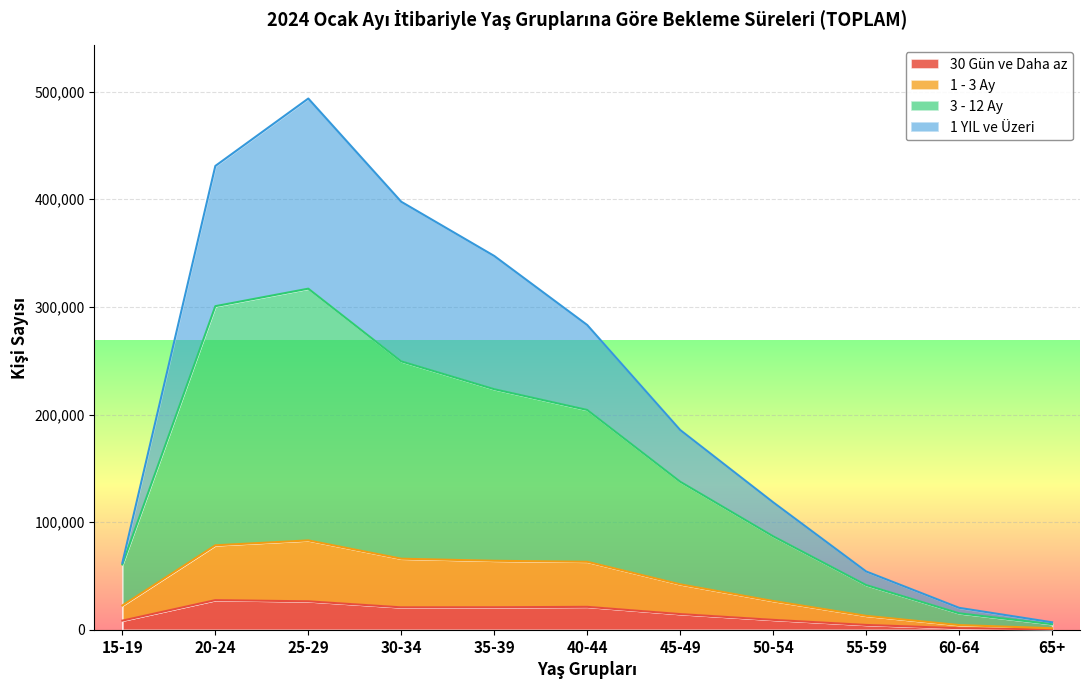

In 1 - 3 Ay, how many points are higher than both neighbors (excluding endpoints)?

1